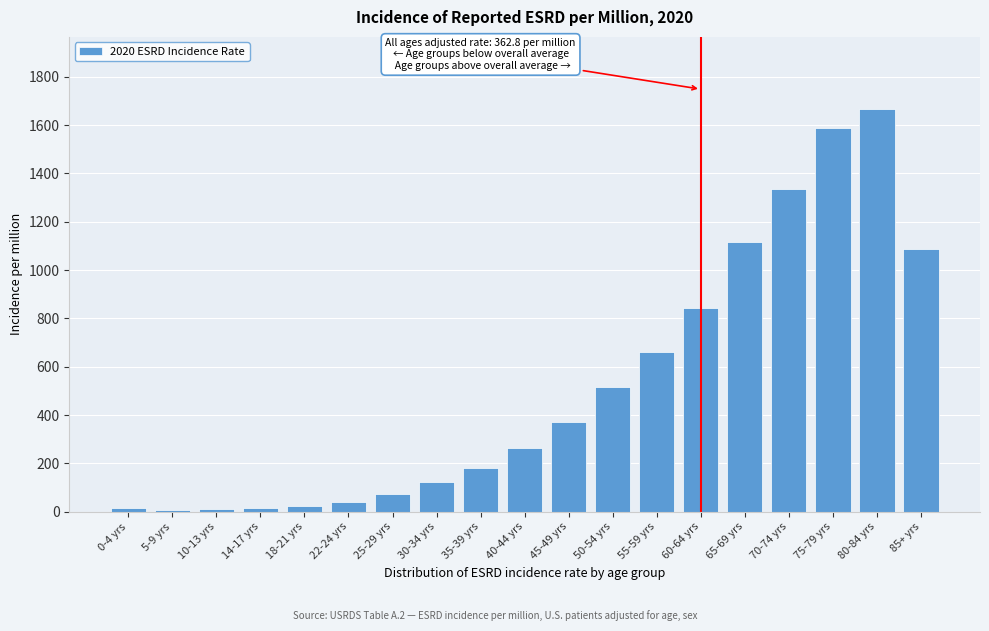

The chart shows a value of 542.5 at 45-49 yrs. True or false?

False